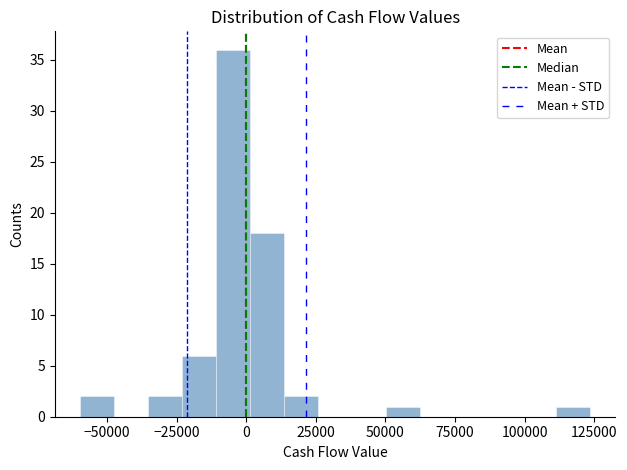

Read against the x-axis, roughly where is the centre of the tallest bar?

-5000